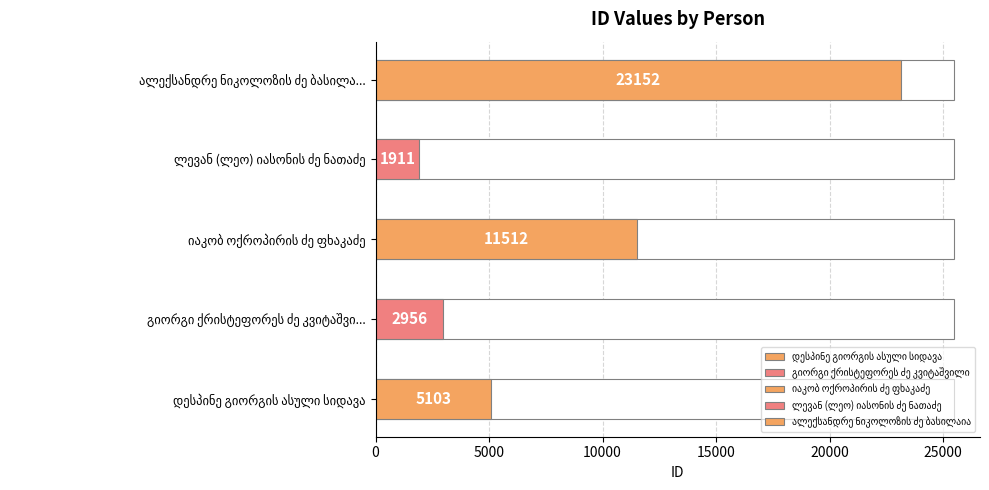

The value at ლევან (ლეო) იასონის ძე ნათაძე is 1198. True or false?

False